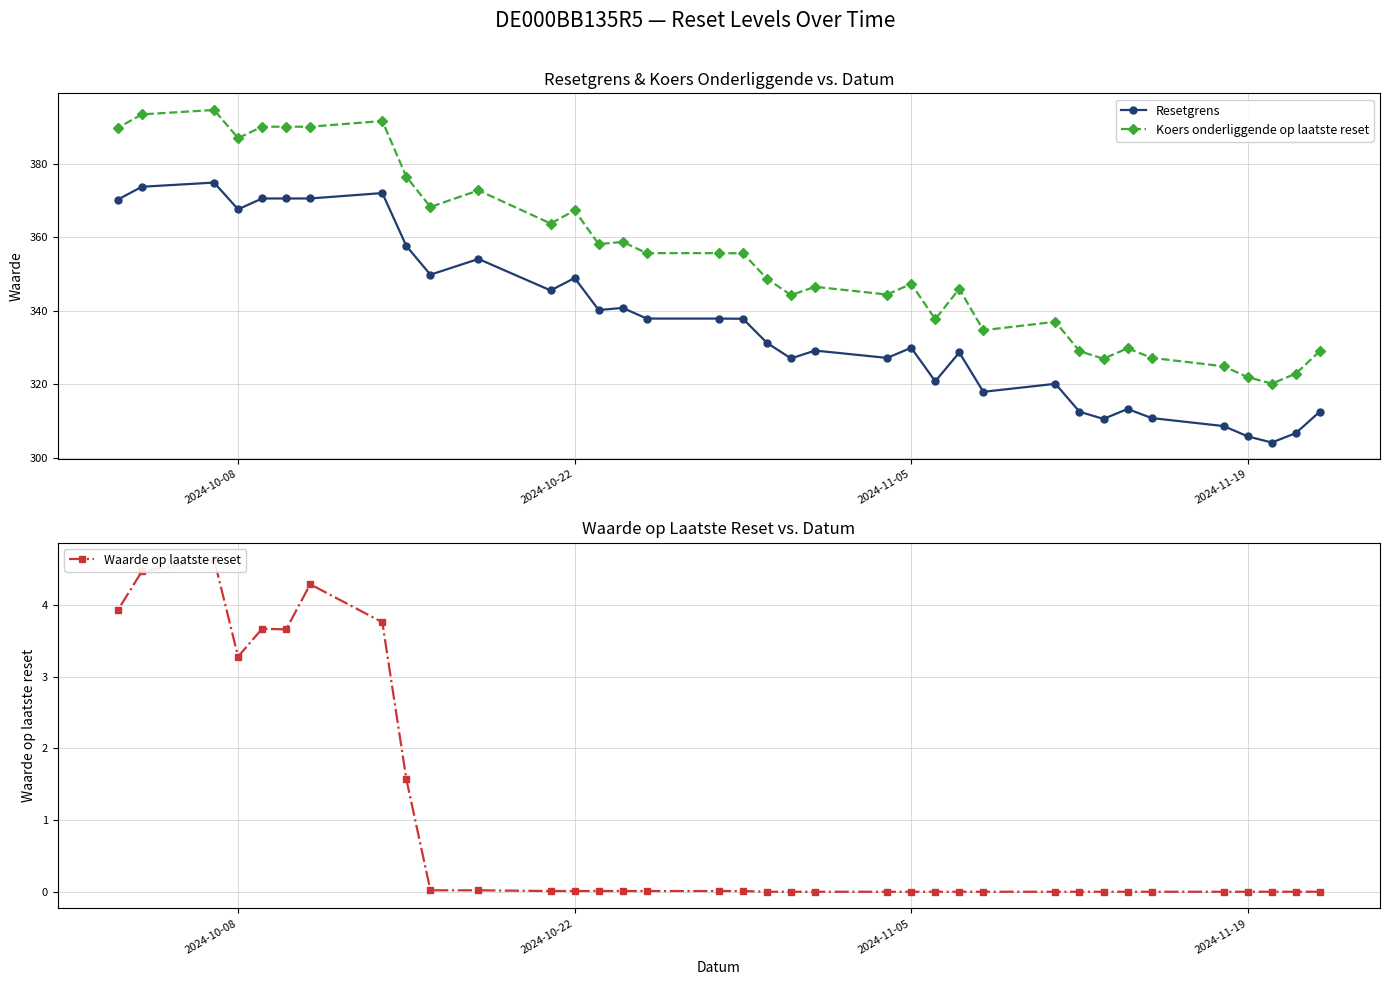

What is the highest value of the Koers onderliggende op laatste reset series?

394.6